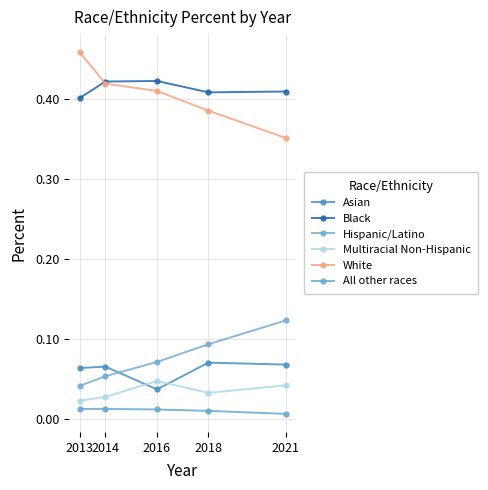

The value of Multiracial Non-Hispanic at 2016 is 0.0. True or false?

True